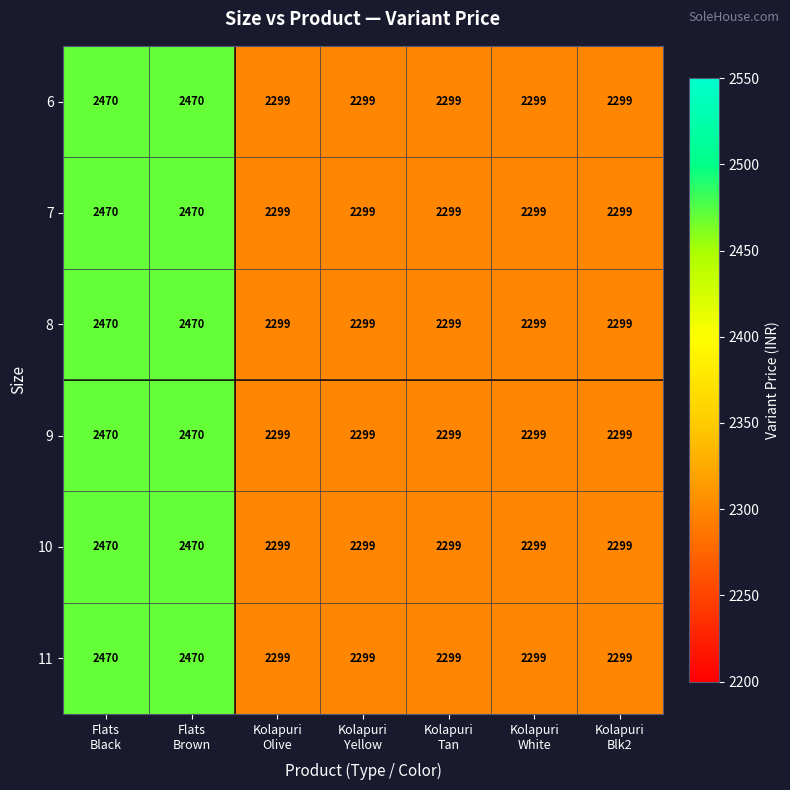

What is the difference between the second highest and minimum values in the 9 series?

171